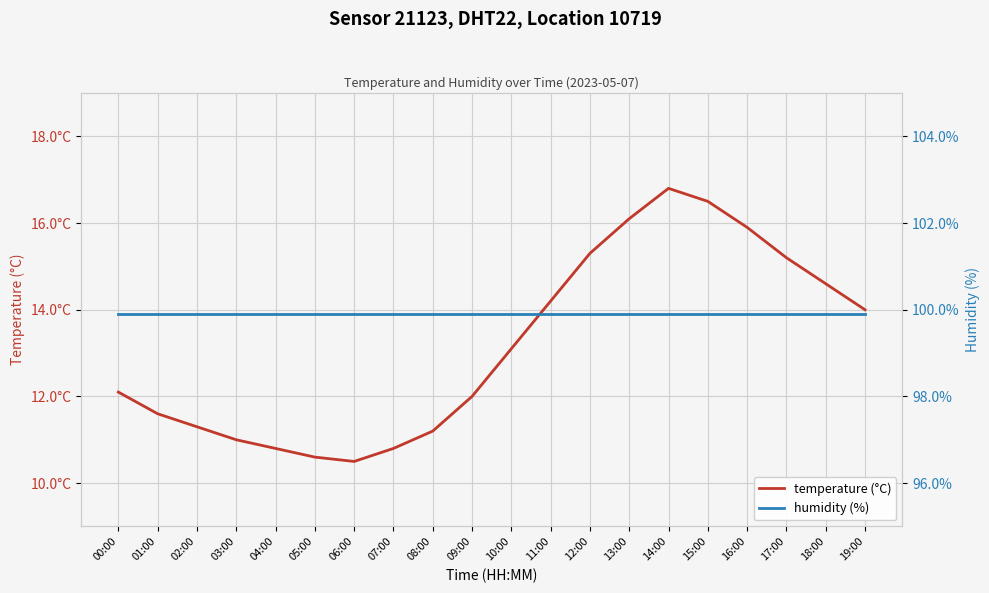

Is it true that temperature (°C) equals 3.2 at 08:00?

False